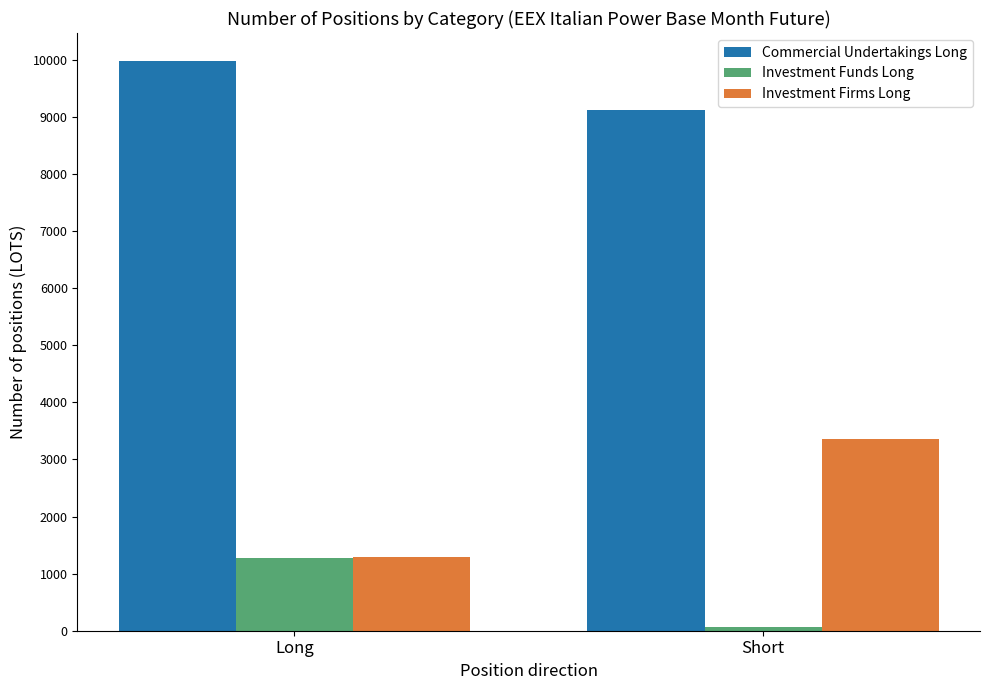

What are all the series names shown in the legend?

Commercial Undertakings Long, Investment Funds Long, Investment Firms Long